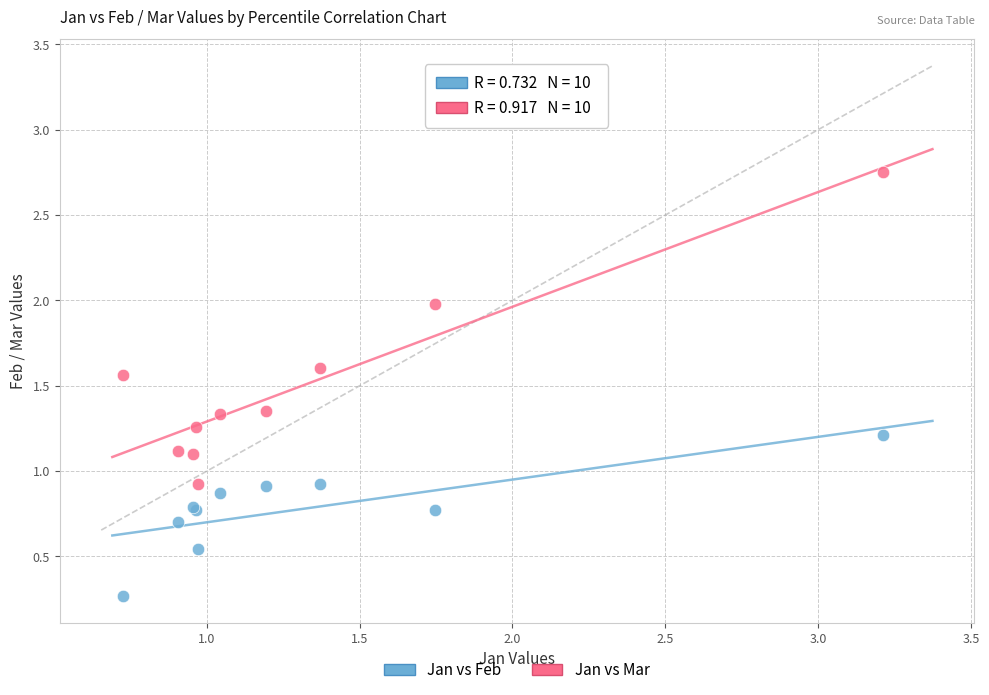

In the Jan vs Feb series, what Y value is closest to 0?

0.3